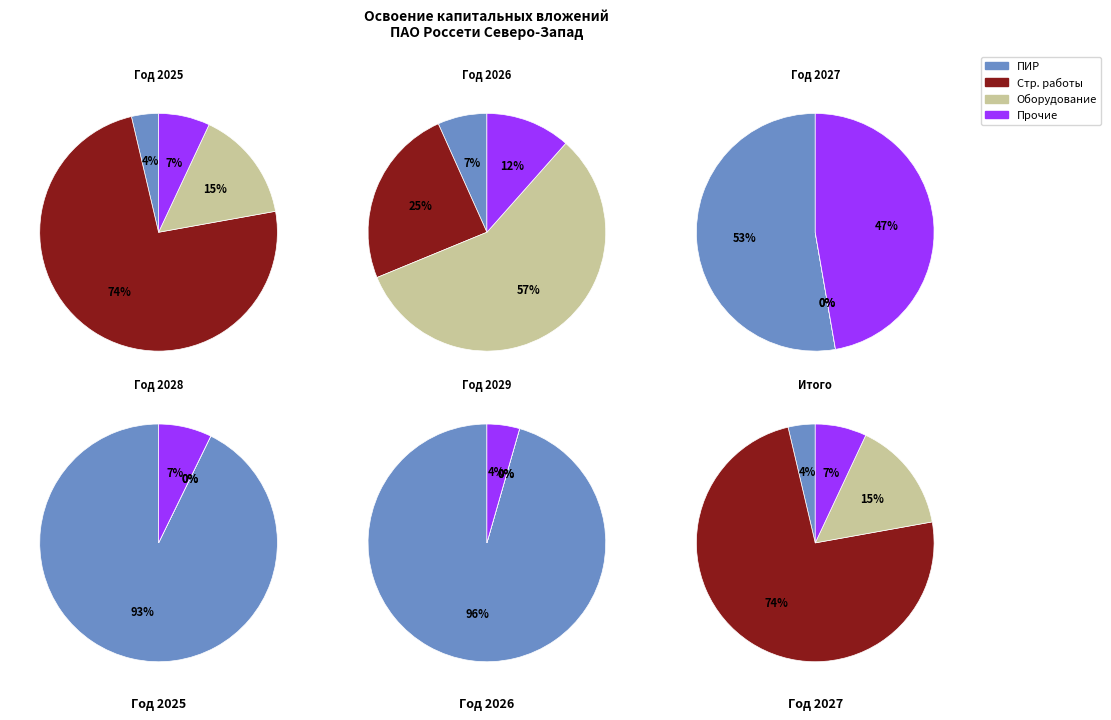

Rank the categories by value from highest to lowest.

строительные работы, оборудование, прочие затраты, проектно-изыскательские работы